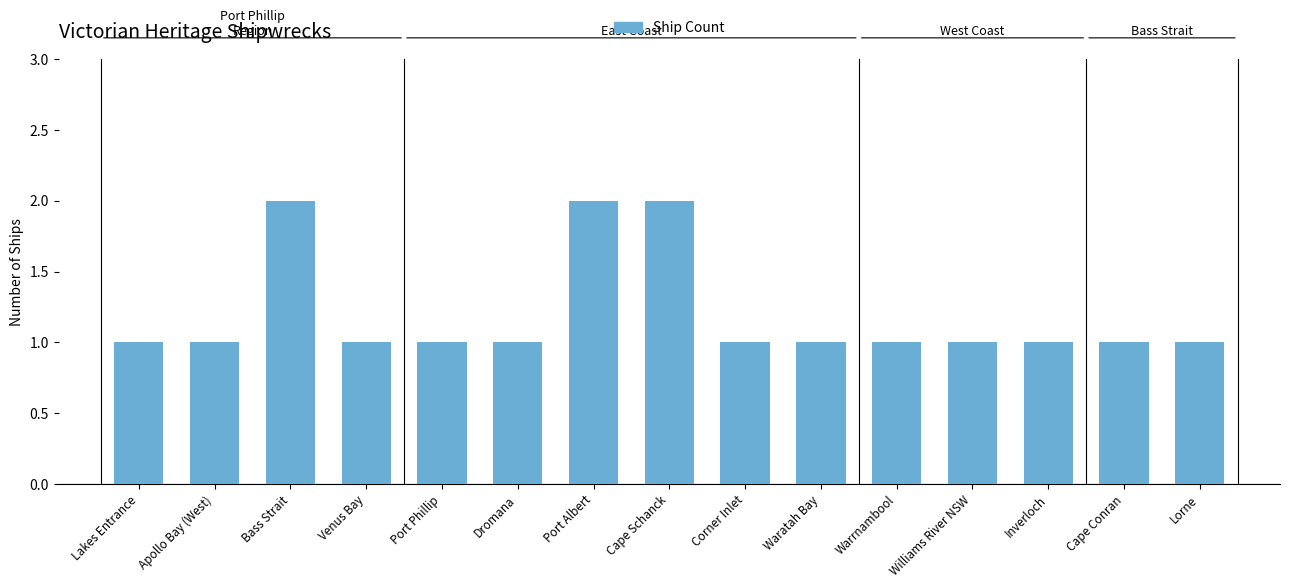

What is the difference between the maximum and minimum values?

1